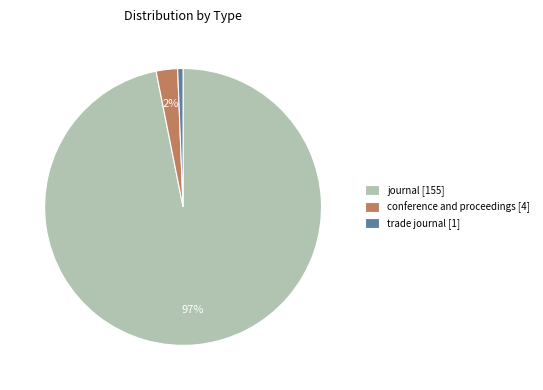

To the nearest percent, what is the difference between the largest and smallest slice percentages?

96%